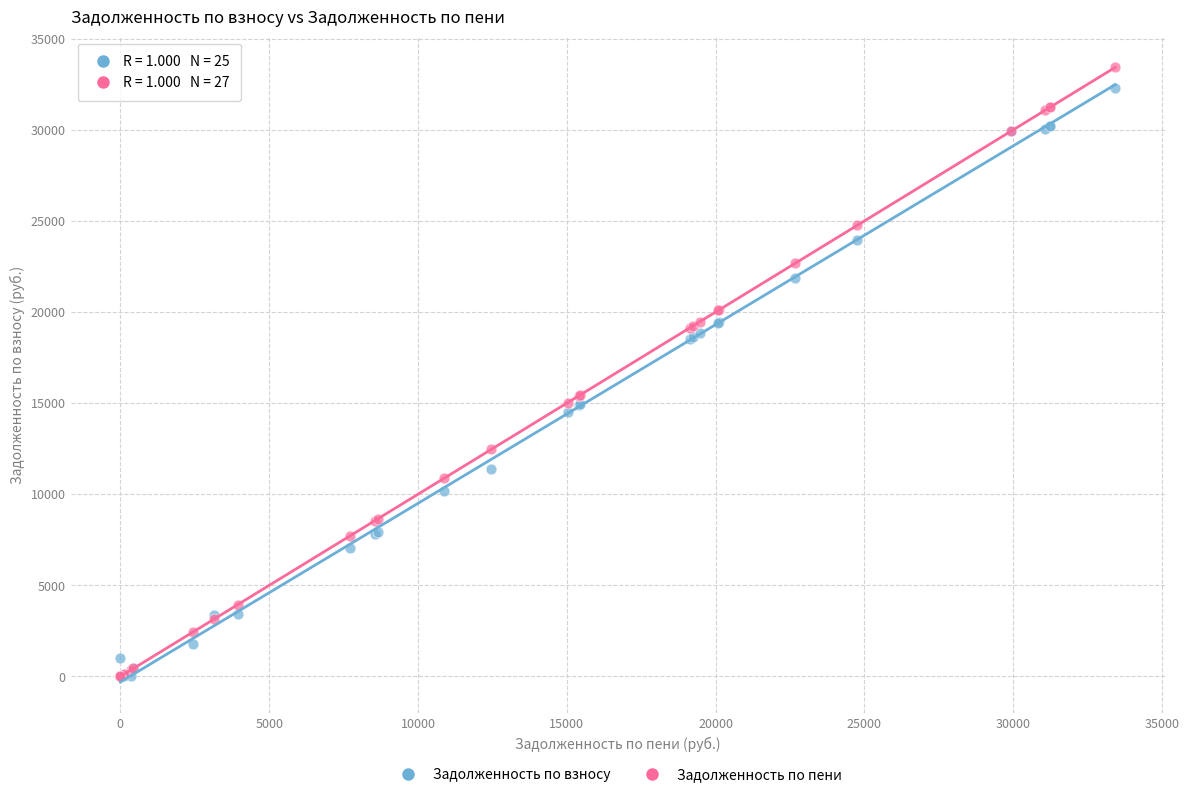

What are all the series names shown in the legend?

Задолженность по взносу, Задолженность по пени